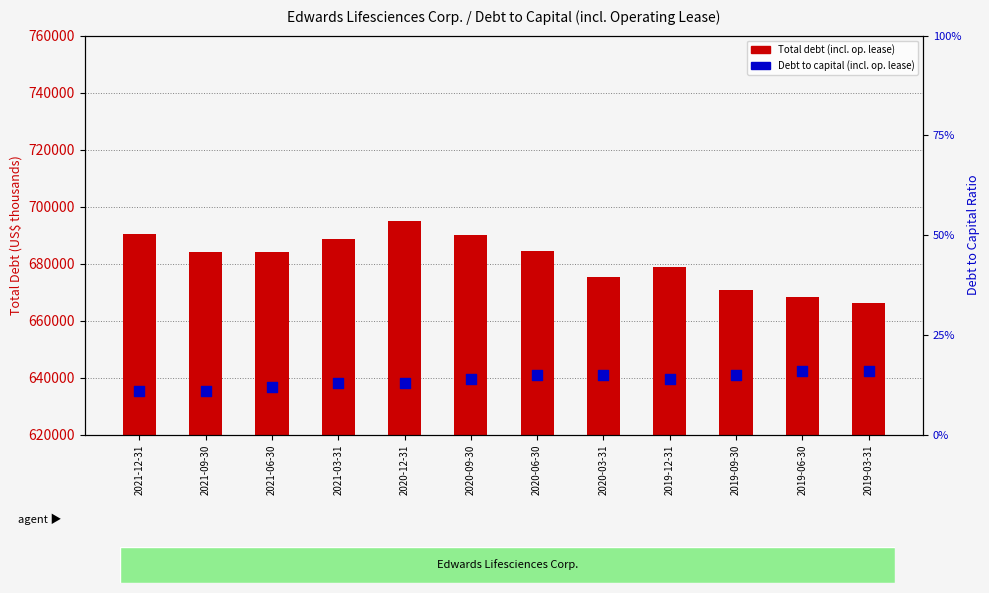

Which series contains the lowest Y value?

Debt to capital (incl. op. lease)